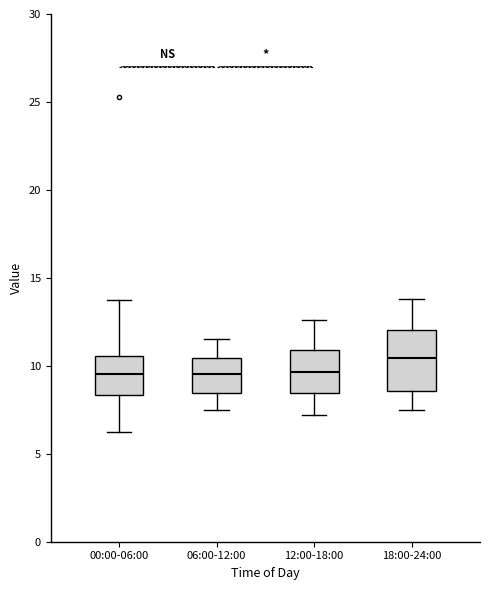

Reading left to right, read every box against the y-axis: the position of its median line, the range the box covers, and the ends of its whiskers. The values are not printed on the chart, so give them approximately, as read against the axis.

00:00-06:00: median 9.5, box 8.5 to 10.5, whiskers 6.5 to 13.5
06:00-12:00: median 9.5, box 8.5 to 10.5, whiskers 7.5 to 11.5
12:00-18:00: median 9.5, box 8.5 to 11.0, whiskers 7.0 to 12.5
18:00-24:00: median 10.5, box 8.5 to 12.0, whiskers 7.5 to 14.0